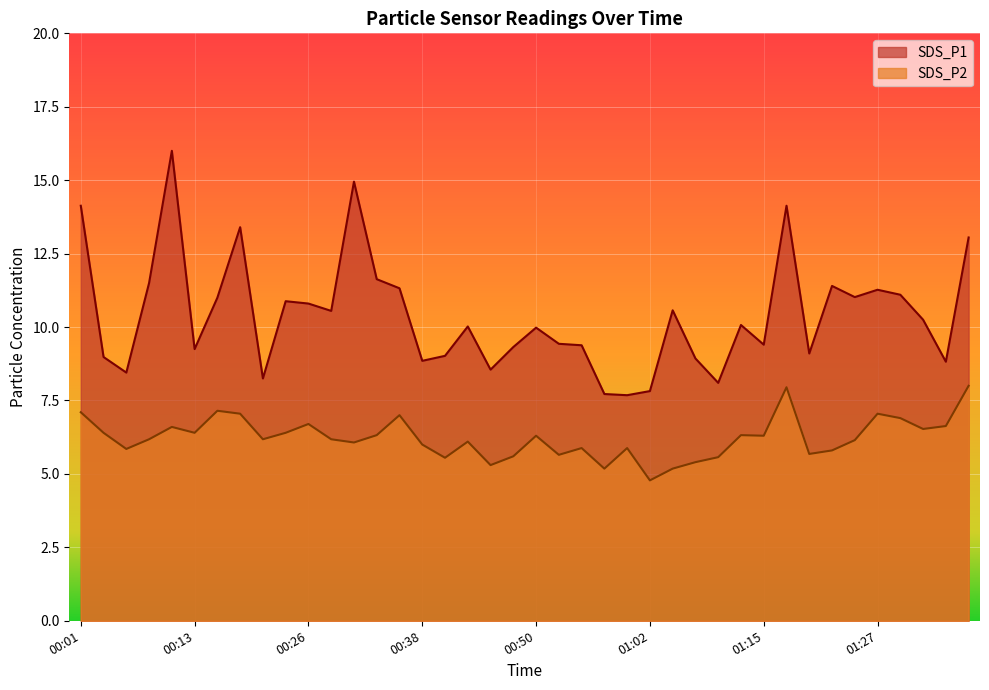

True or false: SDS_P1 and SDS_P2 cross at least once.

False